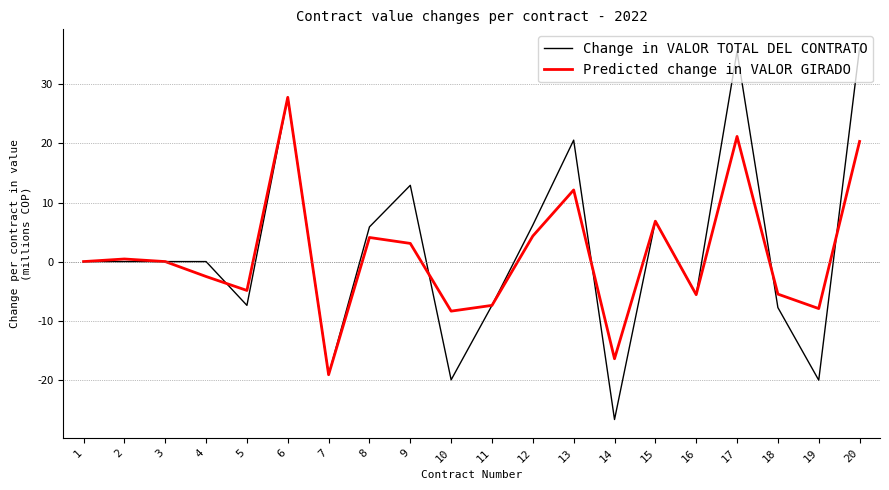

What are all the series names shown in the legend?

Change in VALOR TOTAL DEL CONTRATO, Predicted change in VALOR GIRADO